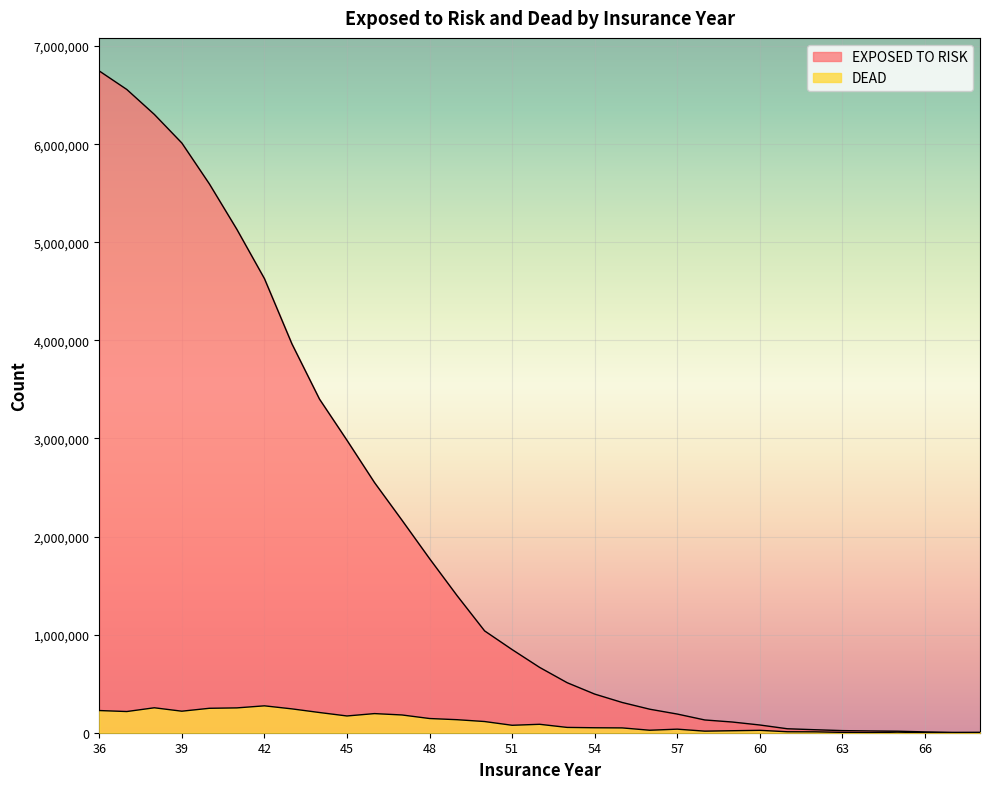

Is the value of DEAD at 65 greater than the value of EXPOSED TO RISK at 46?

No